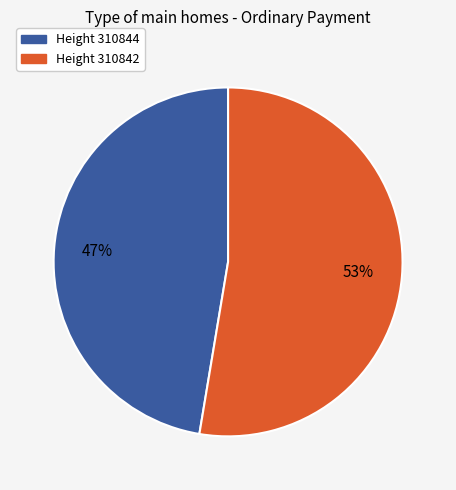

To the nearest percent, what is the average slice percentage?

50%